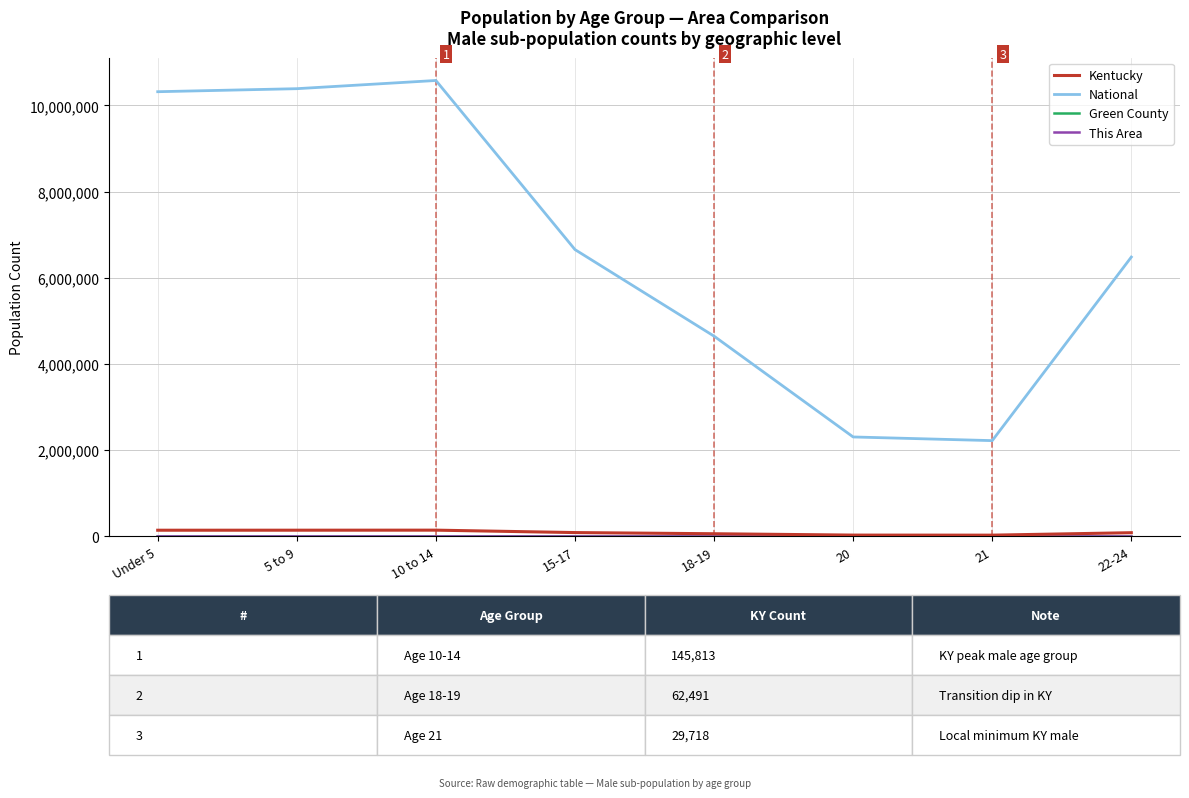

Which series has the largest range (max minus min)?

National